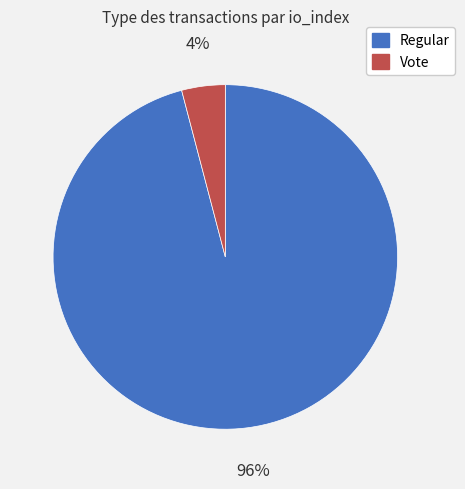

True or false: Vote accounts for 15% of the total.

False